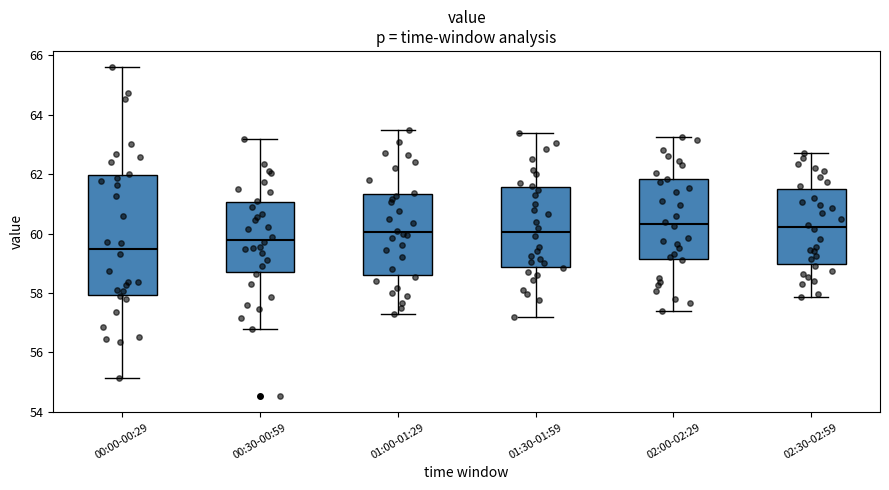

Reading left to right, transcribe this box plot: for each box, give where its median line is, the range the box spans, and where its two whiskers end, as read against the y-axis. The values are not printed on the chart, so give them approximately, as read against the axis.

00:00-00:29: median 59.4, box 58.0 to 62.0, whiskers 55.2 to 65.6
00:30-00:59: median 59.8, box 58.6 to 61.0, whiskers 56.8 to 63.2
01:00-01:29: median 60.0, box 58.6 to 61.4, whiskers 57.4 to 63.6
01:30-01:59: median 60.0, box 58.8 to 61.6, whiskers 57.2 to 63.4
02:00-02:29: median 60.4, box 59.2 to 61.8, whiskers 57.4 to 63.2
02:30-02:59: median 60.2, box 59.0 to 61.6, whiskers 57.8 to 62.8